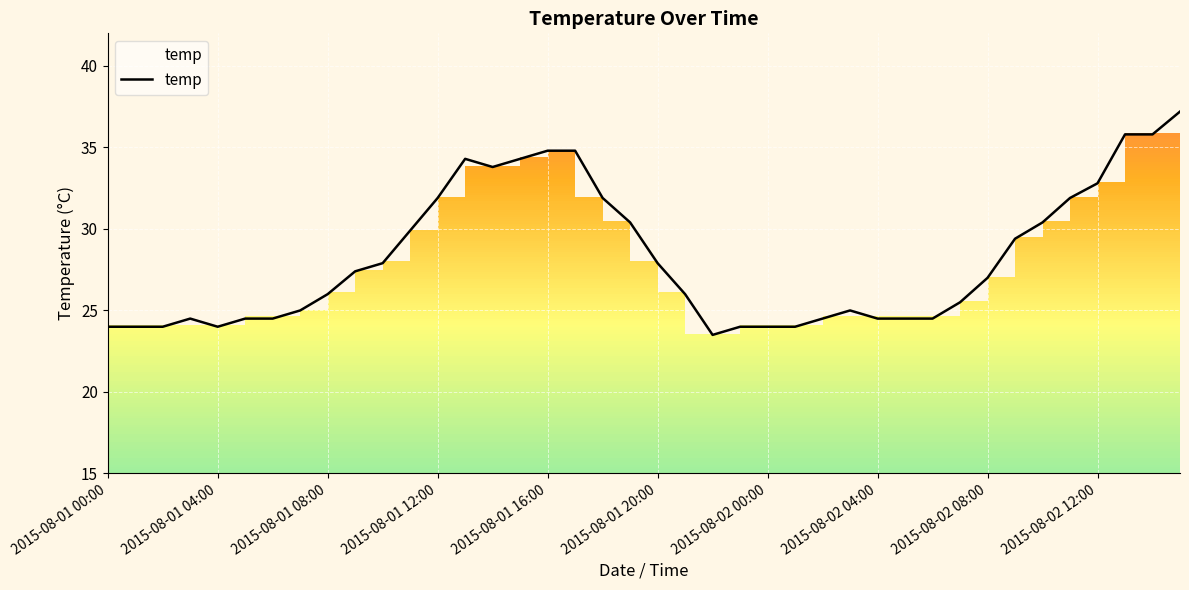

Count the number of categories in the chart.

40